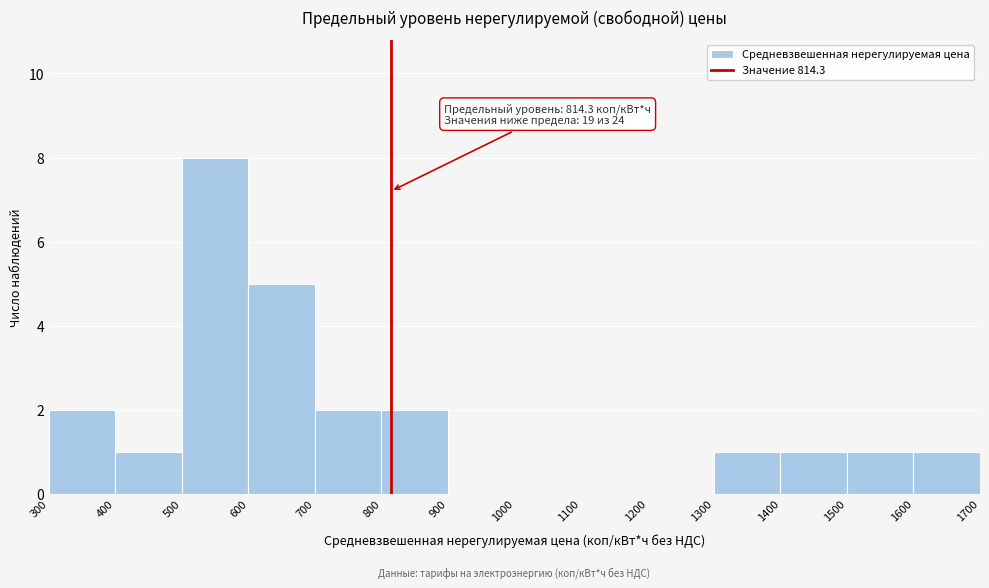

Which range on the x-axis has the tallest bar?

500 to 600